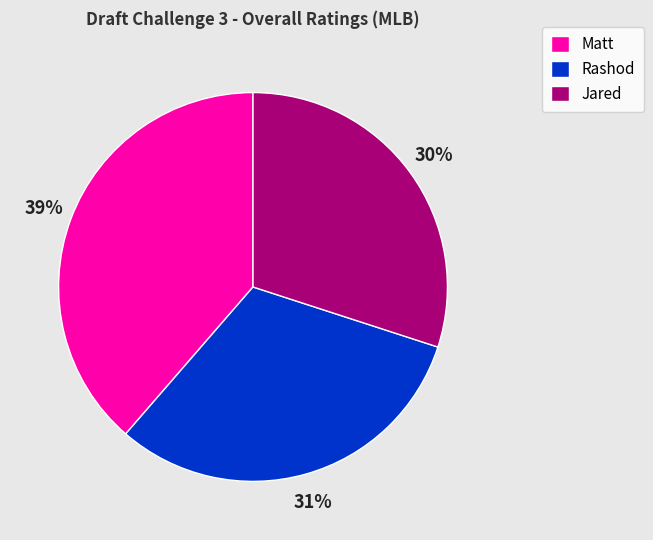

Approximately how many times larger is the value at Rashod compared to Jared?

1.0